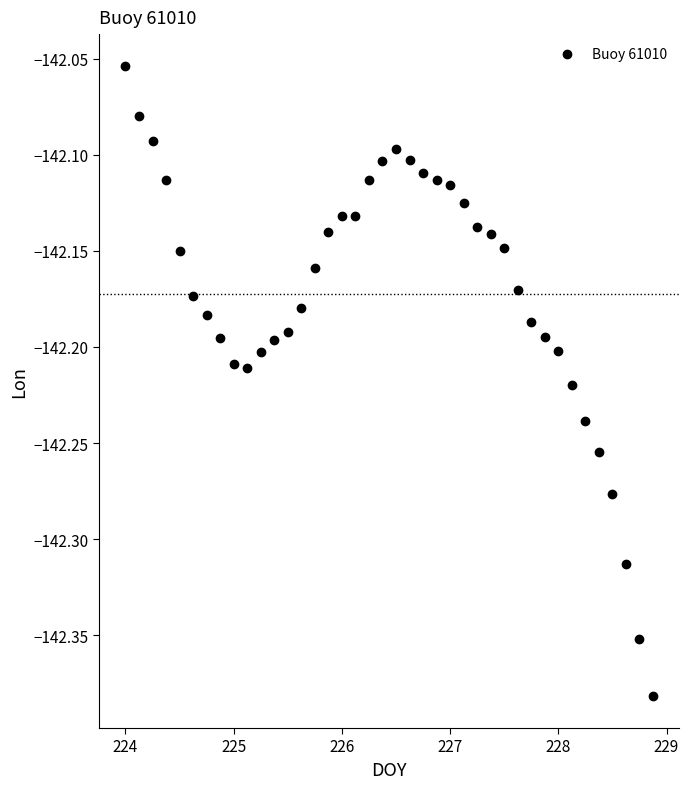

What is the range of Y values (max minus min)?

0.3